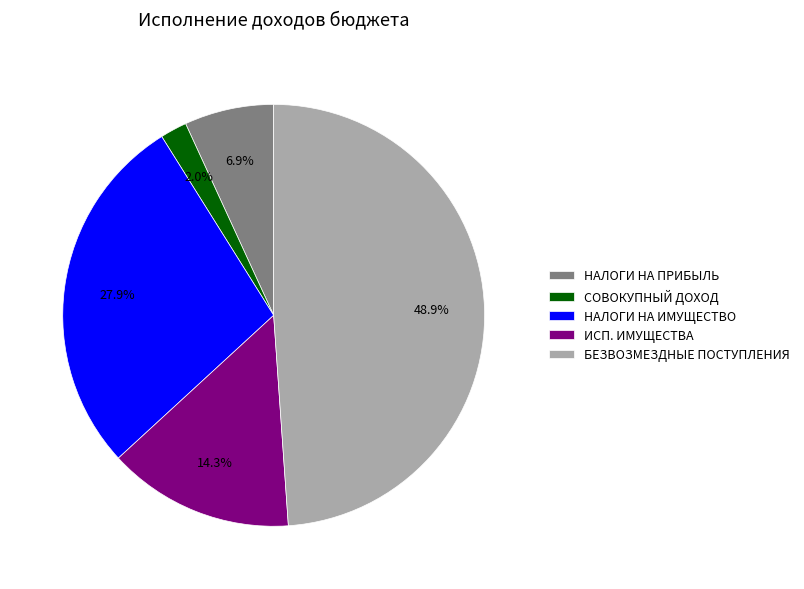

How many slices are in this pie chart?

5